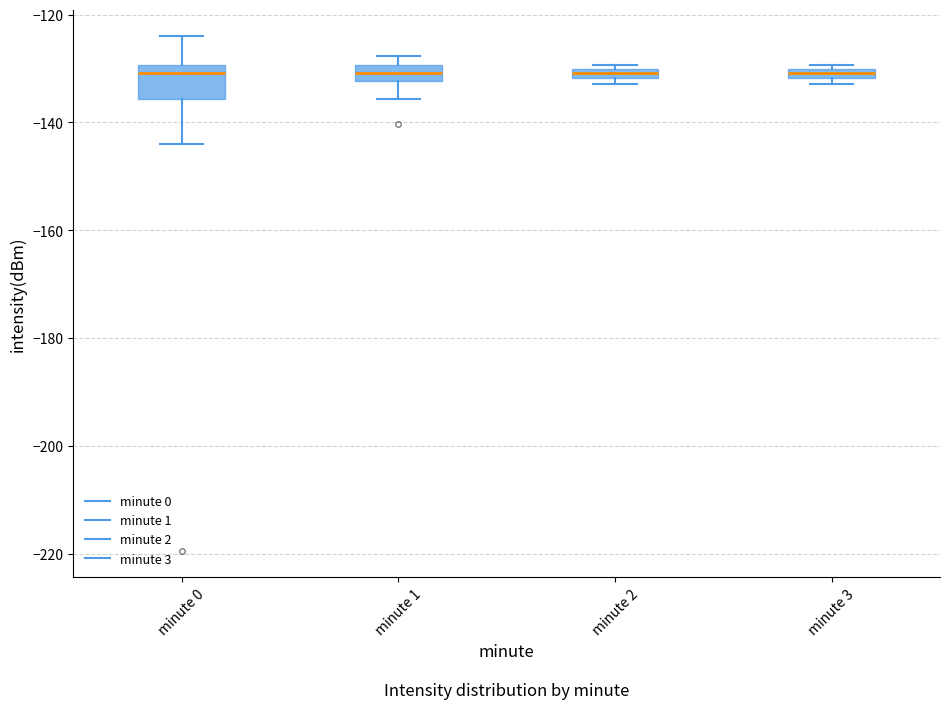

Where does the lower whisker of the box for minute 1 end on the y-axis? The values are not printed on the chart, so give them approximately, as read against the axis.

-136